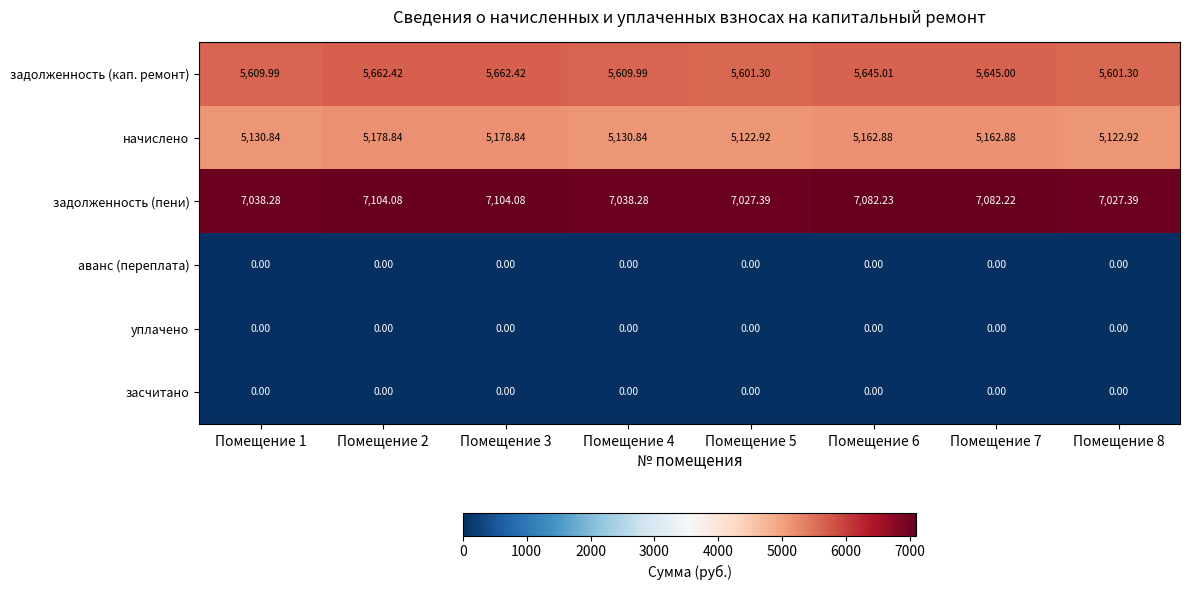

Between Помещение 1 and Помещение 8, which series saw the biggest shift?

задолженность (пени)